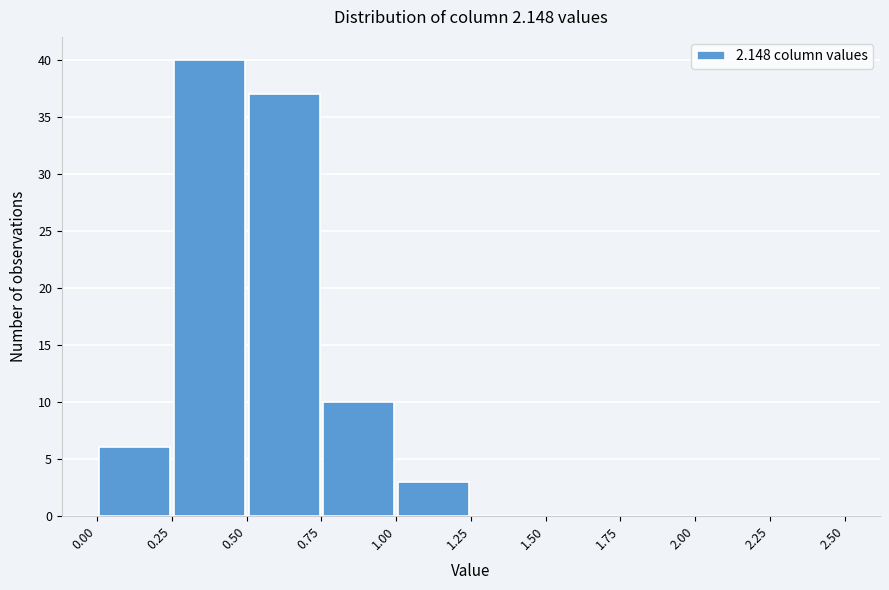

What is the height of the bar covering 0.75 to 1.00 on the x-axis? The values are not printed on the chart, so give them approximately, as read against the axis.

10